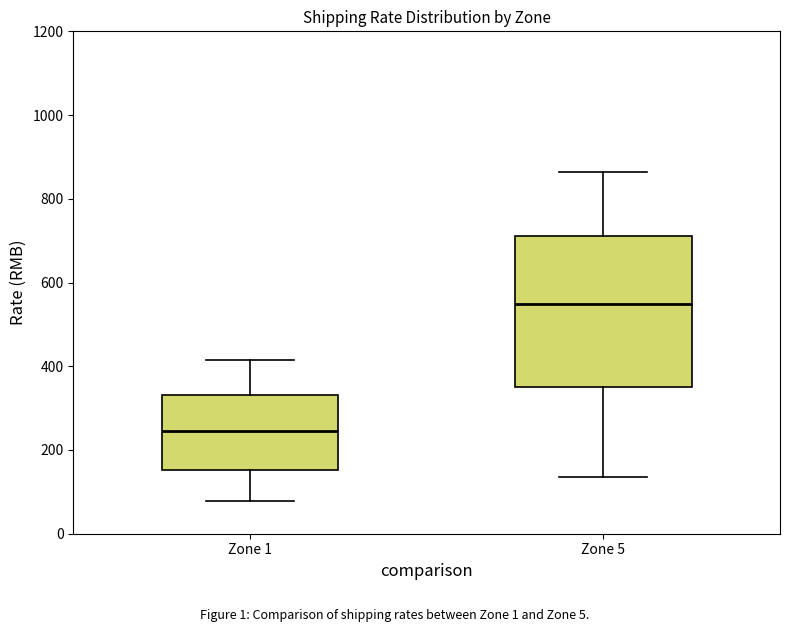

Where does the upper whisker of the box for Zone 5 end on the y-axis? The values are not printed on the chart, so give them approximately, as read against the axis.

860